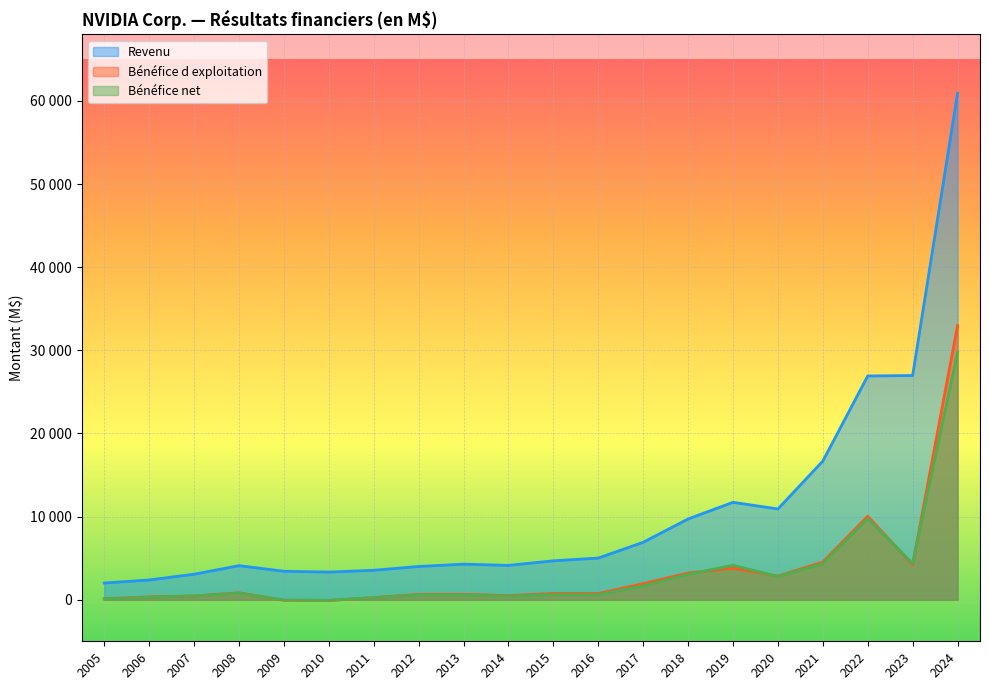

At which category is the sum across all series the highest?

2024